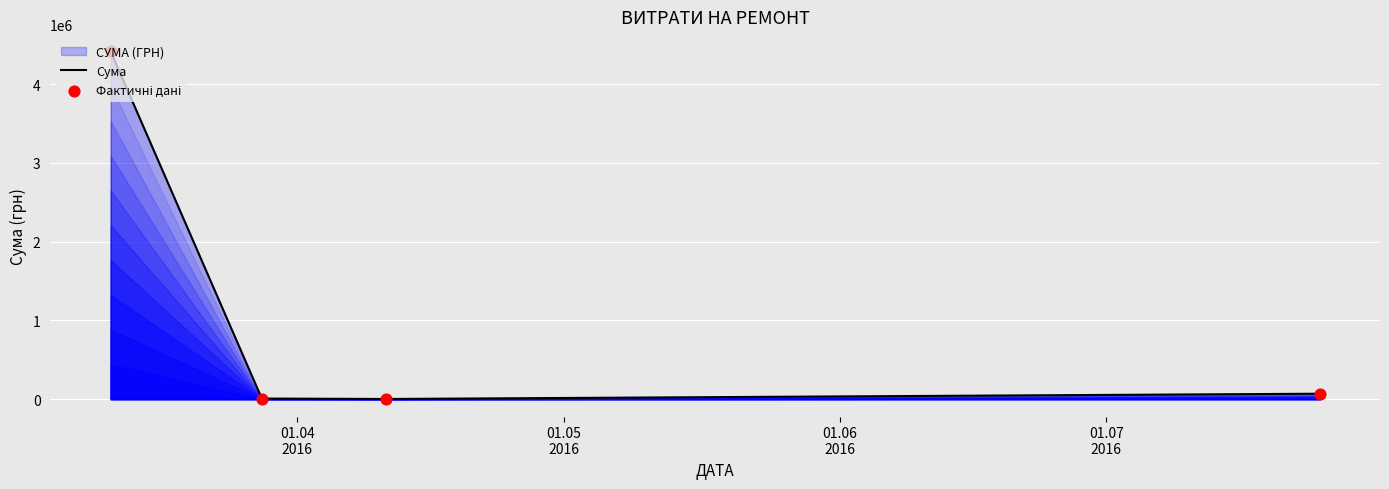

What is the maximum value shown in the chart?

4414441.0